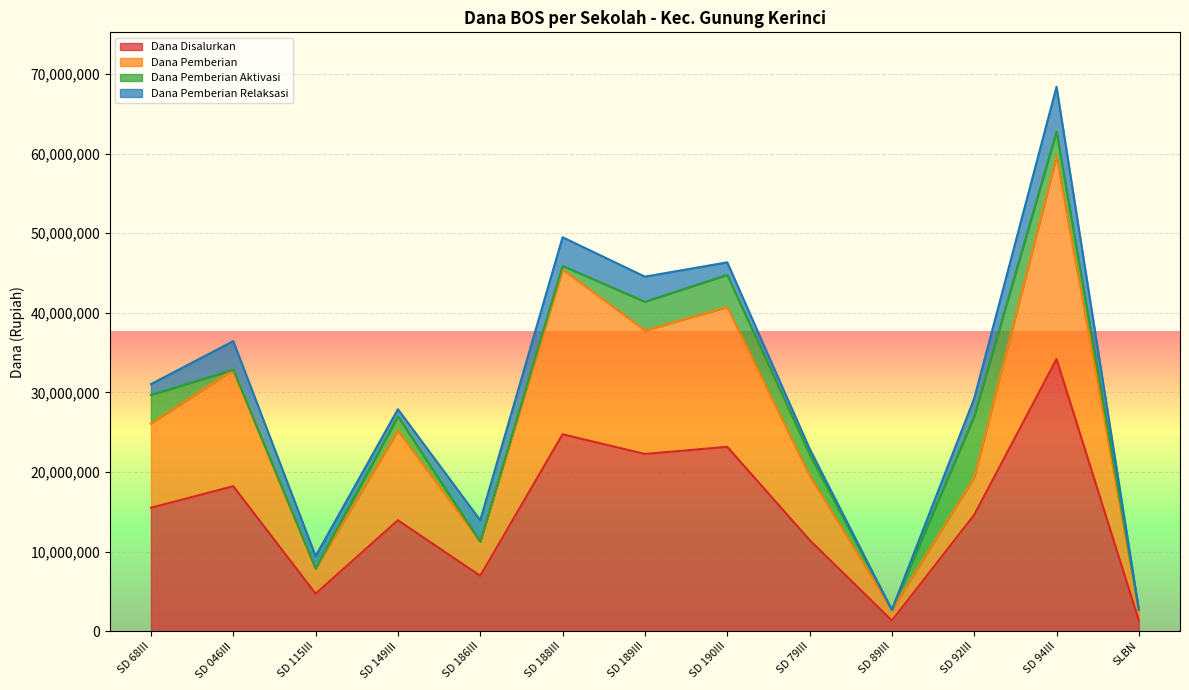

The value of Dana Pemberian at SD 189III is 56184058. True or false?

False